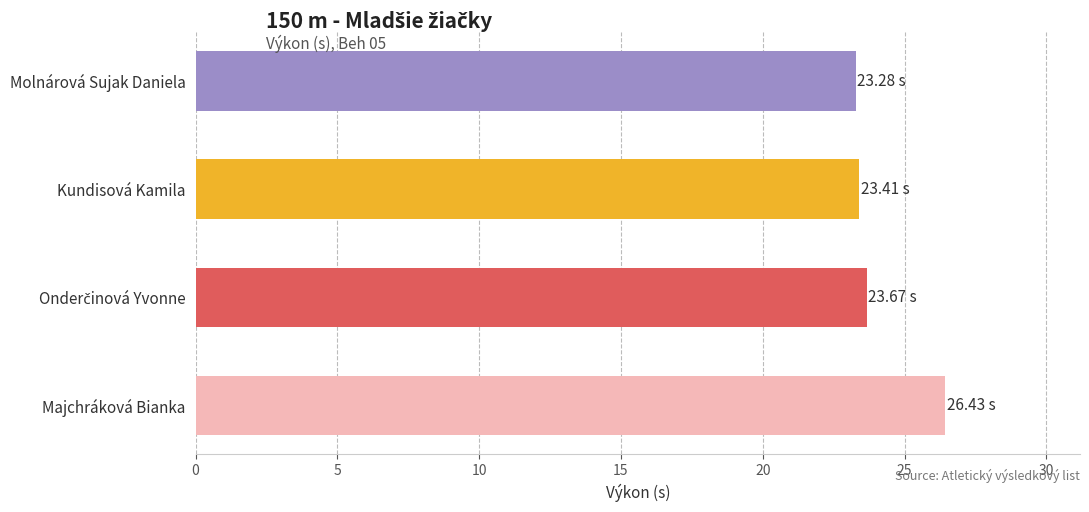

What is the greatest value displayed?

26.4